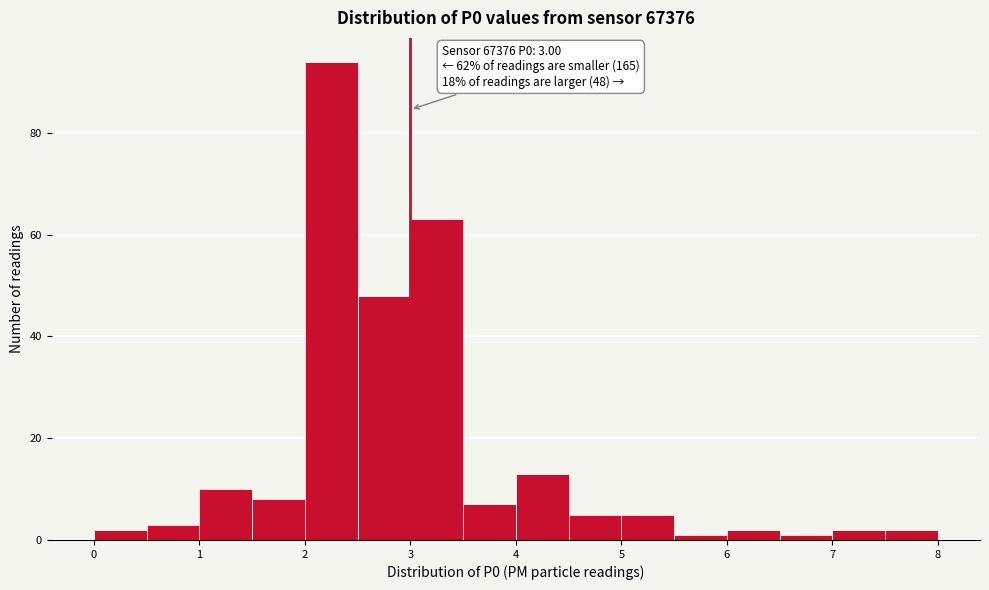

Which range on the x-axis has the tallest bar?

2.0 to 2.5